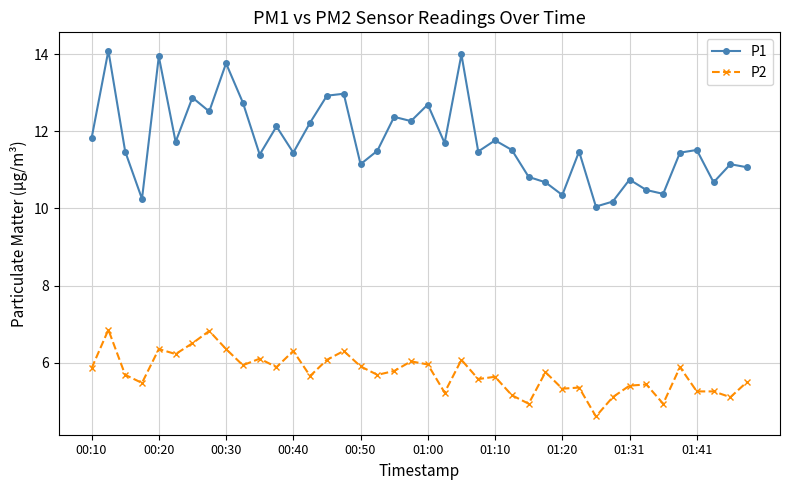

List the series in order of their overall mean, highest first.

P1, P2